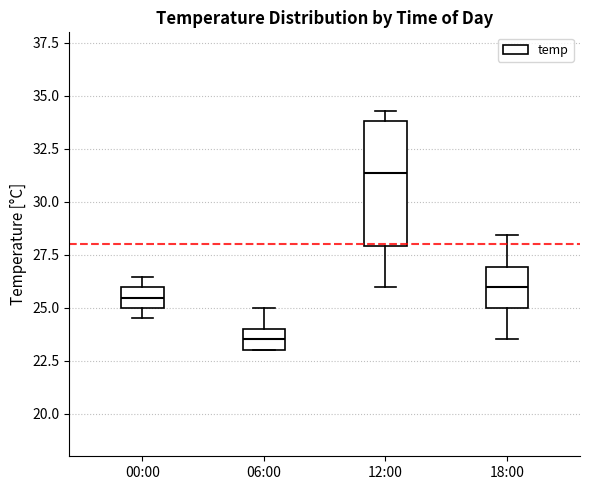

Reading left to right, transcribe this box plot: for each box, give where its median line is, the range the box spans, and where its two whiskers end, as read against the y-axis. The values are not printed on the chart, so give them approximately, as read against the axis.

00:00: median 25.5, box 25.0 to 26.0, whiskers 24.5 to 26.5
06:00: median 23.5, box 23.0 to 24.0, whiskers 23.0 to 25.0
12:00: median 31.5, box 28.0 to 34.0, whiskers 26.0 to 34.5
18:00: median 26.0, box 25.0 to 27.0, whiskers 23.5 to 28.5